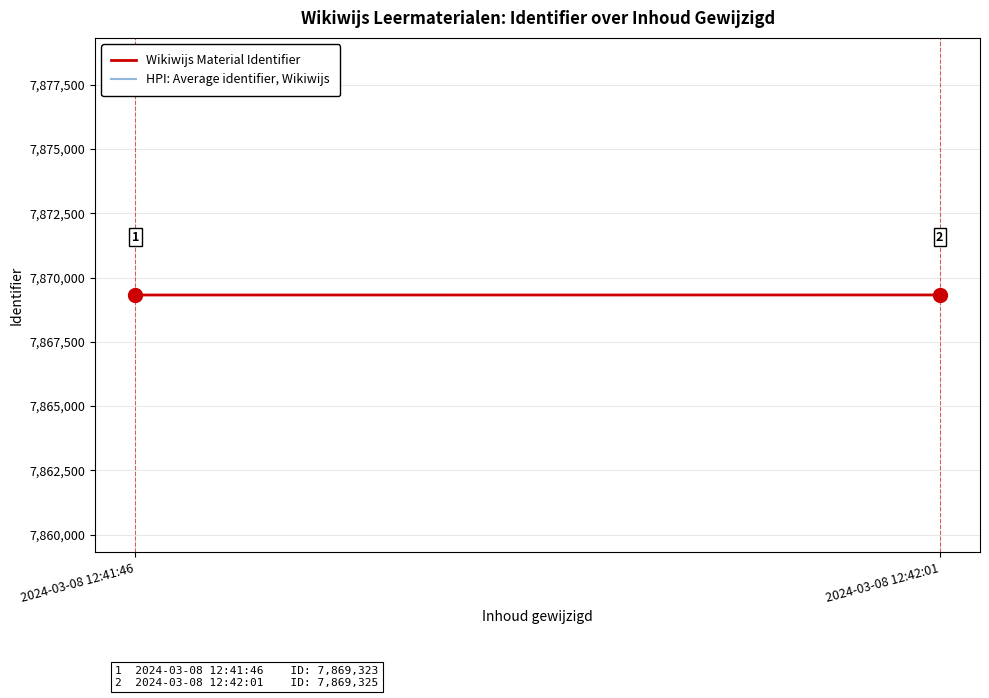

What is the difference between the maximum and minimum values in the HPI: Average identifier, Wikiwijs series?

2.0